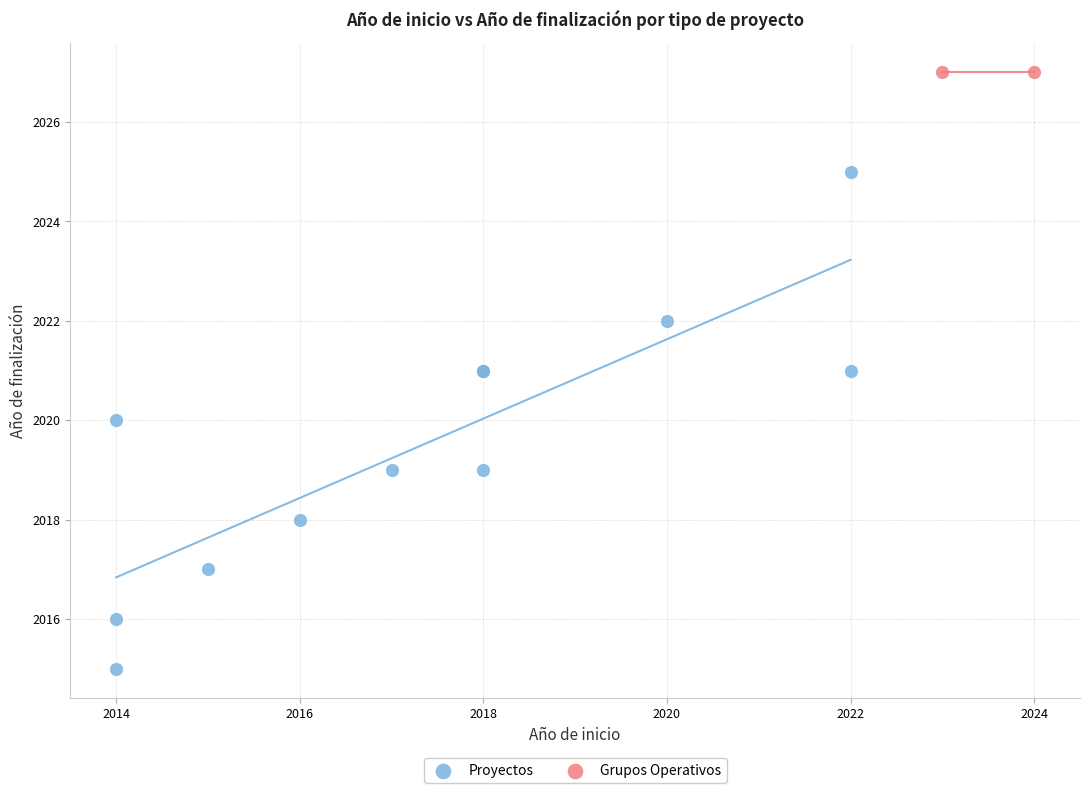

What are all the series names shown in the legend?

Proyectos, Grupos Operativos